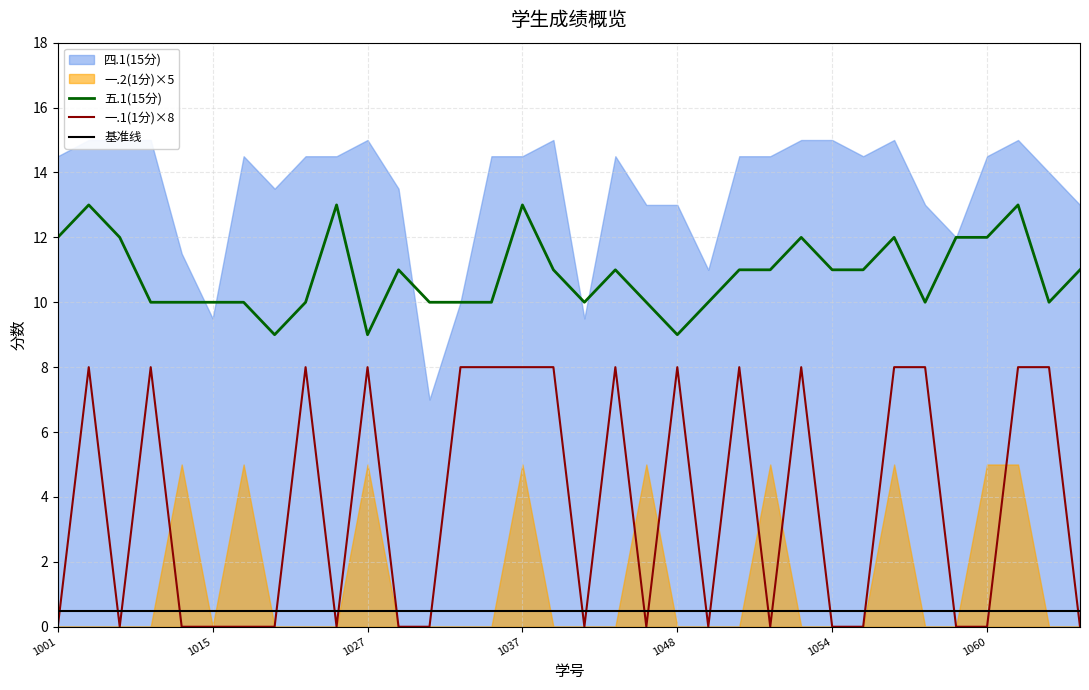

What value does the 五.1(15分) series have at 1037?

13.0